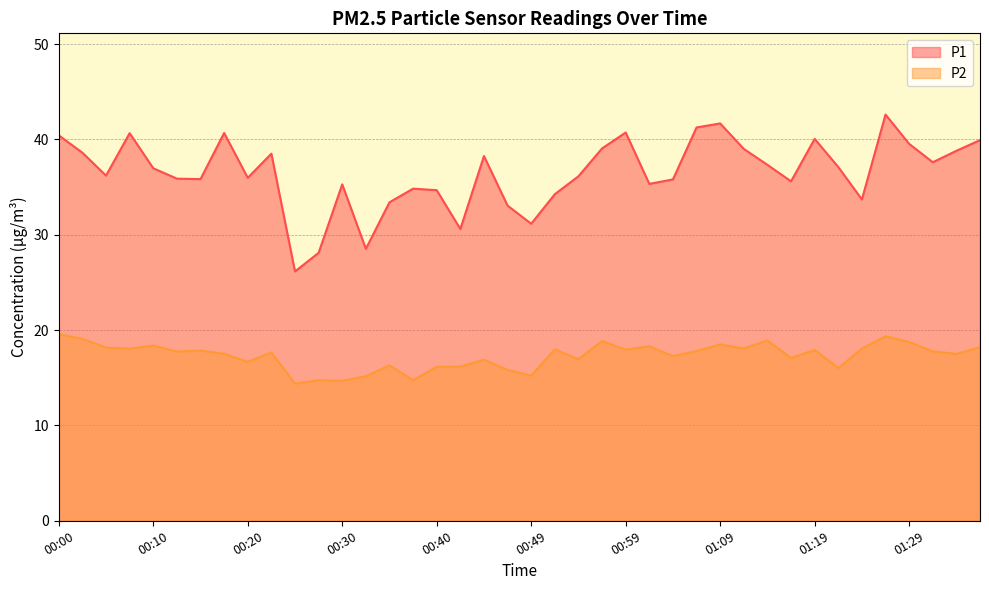

Rank the series at 01:02 from highest to lowest value.

P1, P2